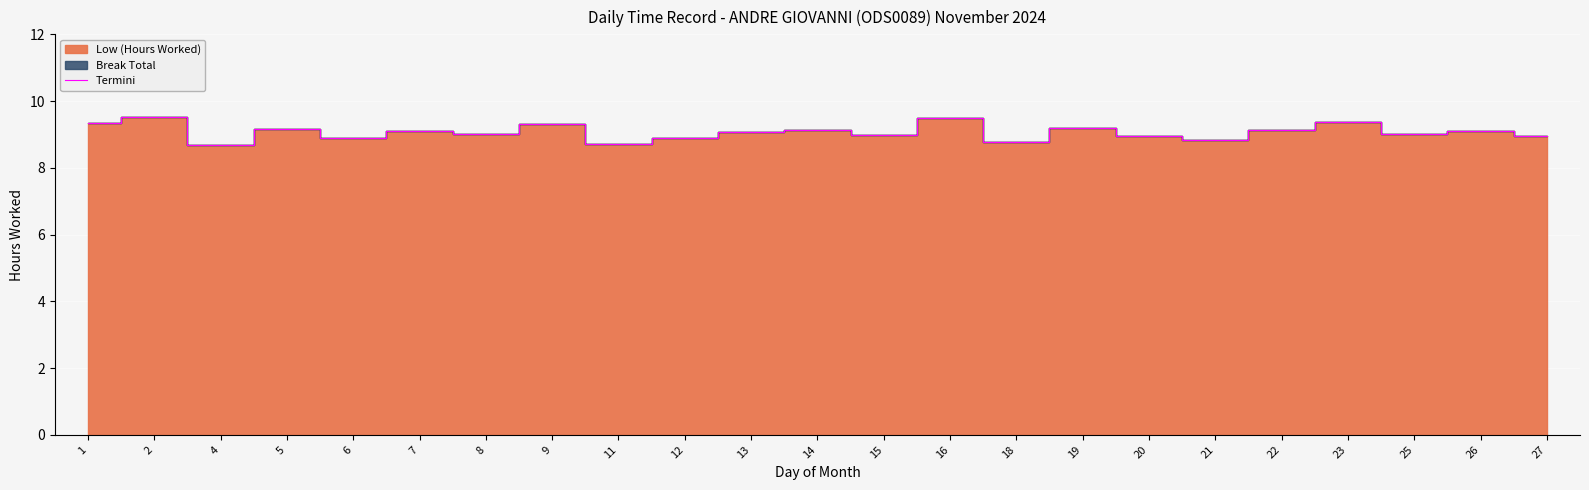

Which category has the lowest value across all series?

4